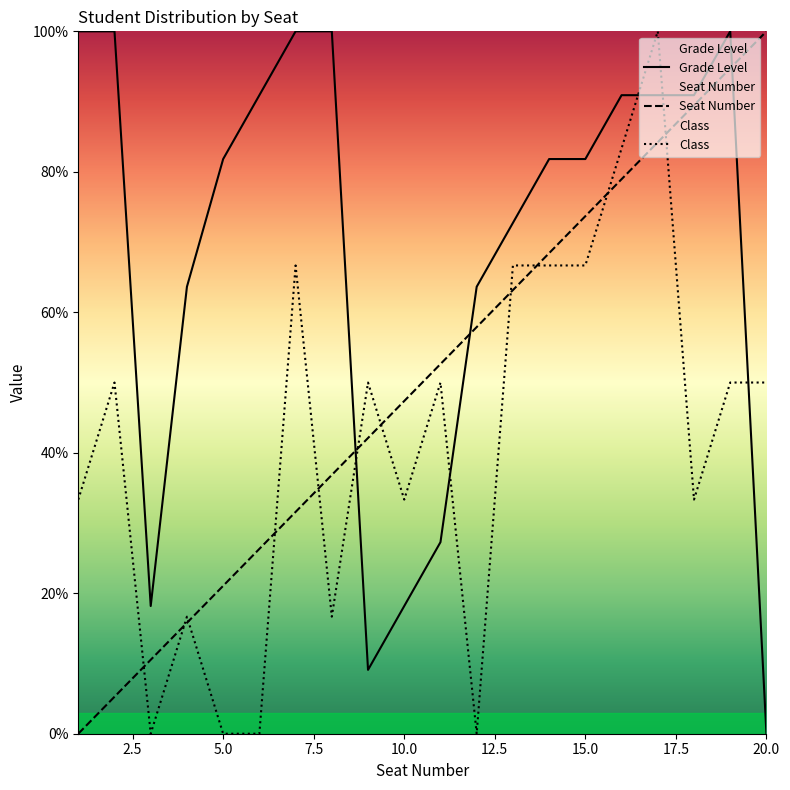

Which series ends up on top after the final intersection of Class and Seat Number?

Seat Number